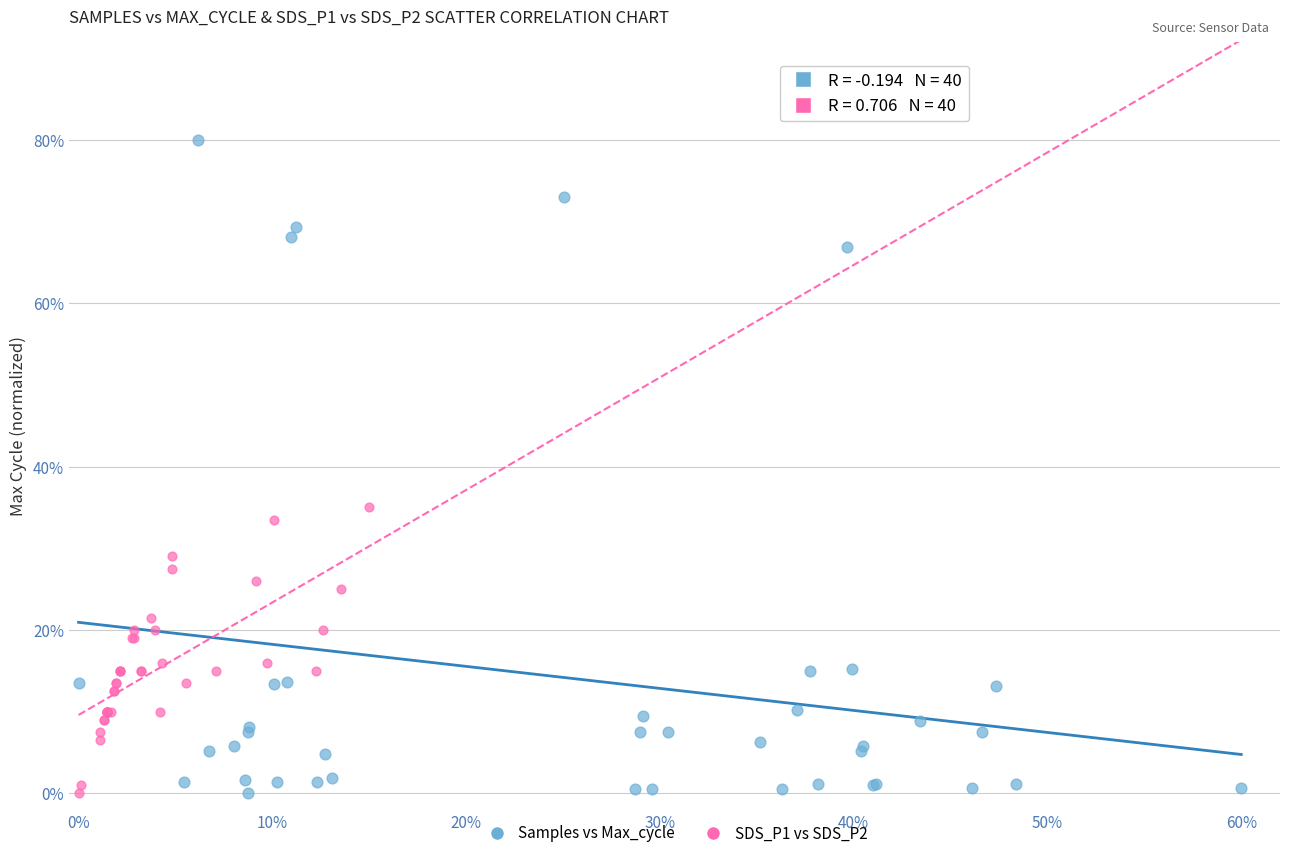

Which series has the largest Y range (max minus min)?

Samples vs Max_cycle